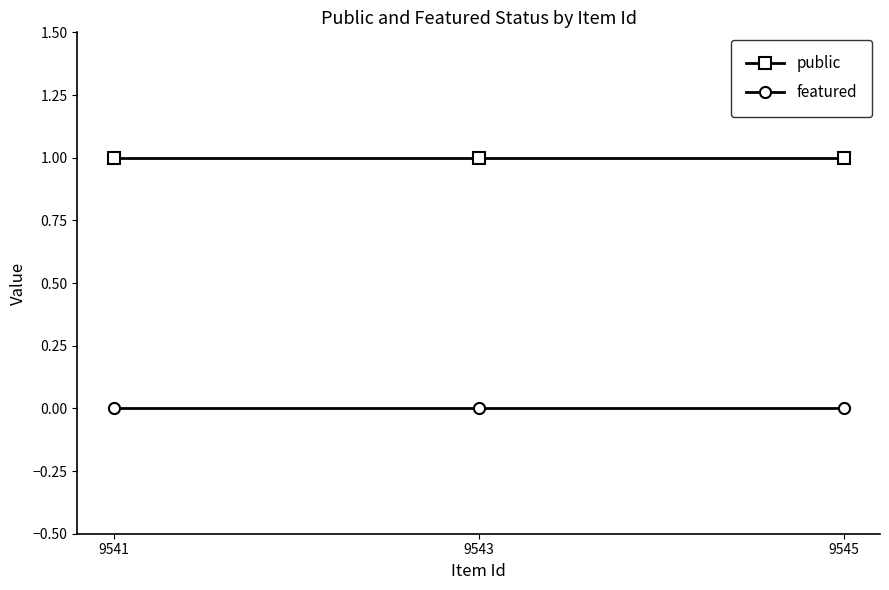

Is it true that public equals 1 at 9545?

True